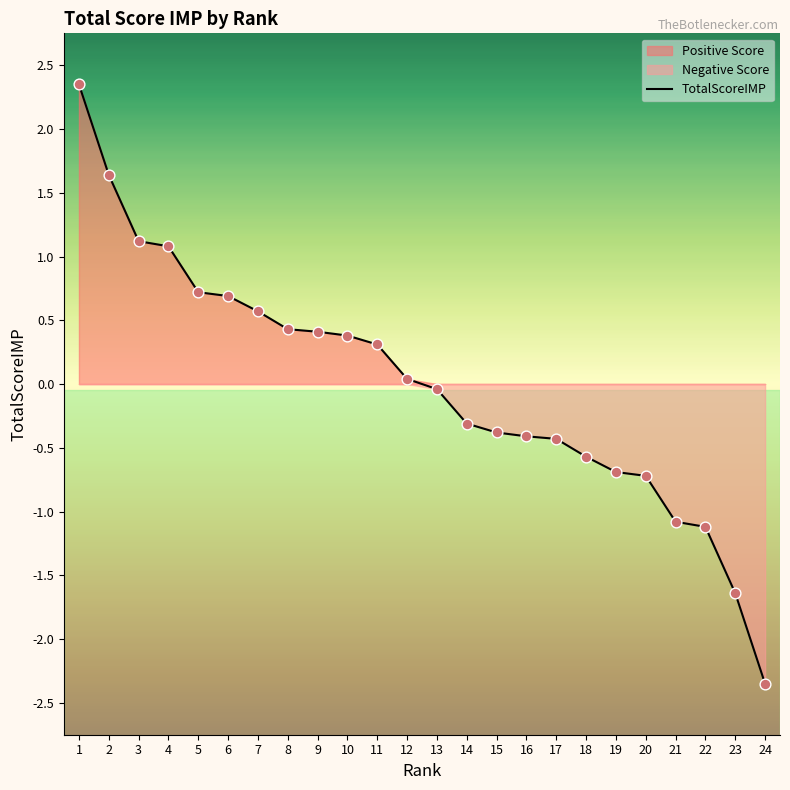

Which has a higher value, 12 or 2?

2